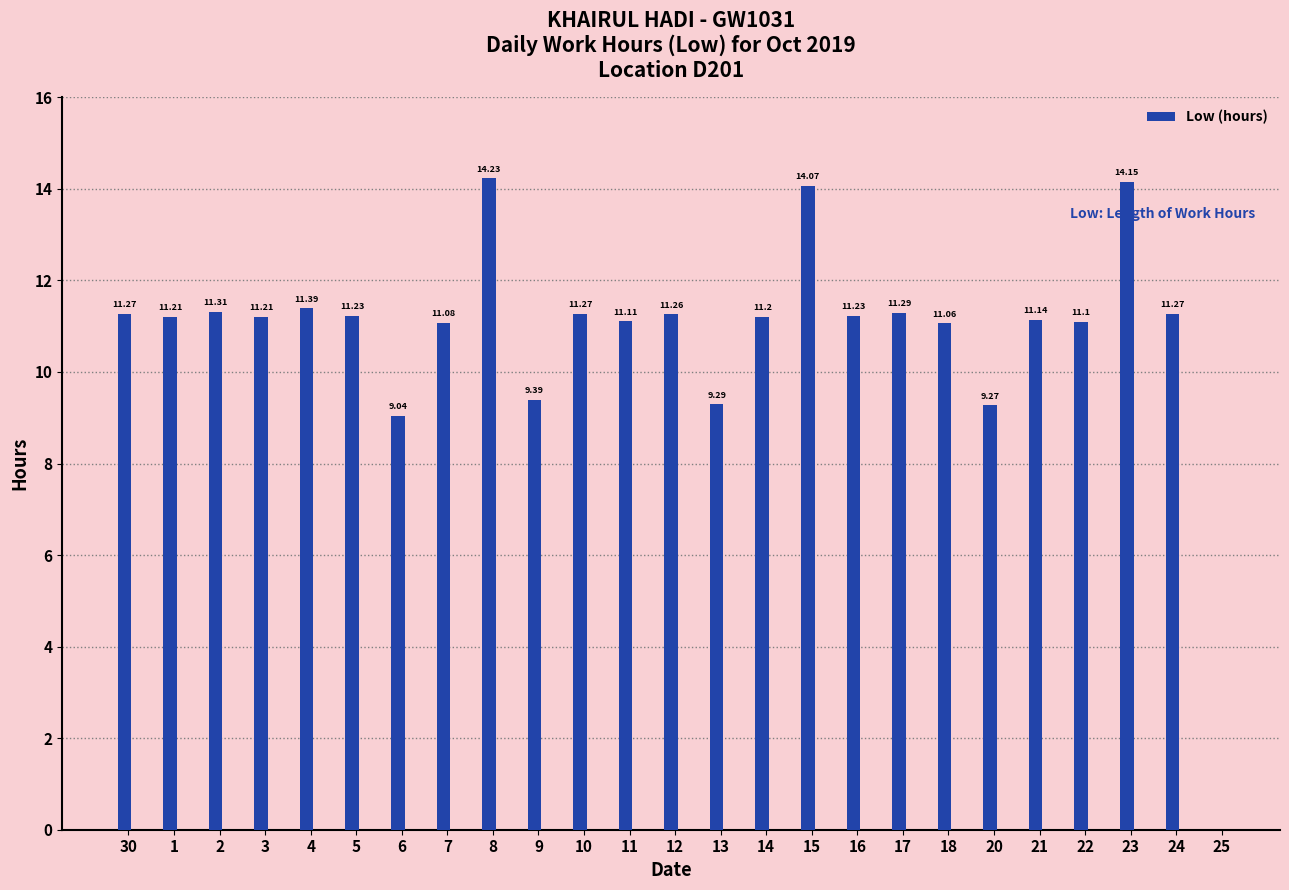

What is the difference between the values at 5 and 20?

2.0